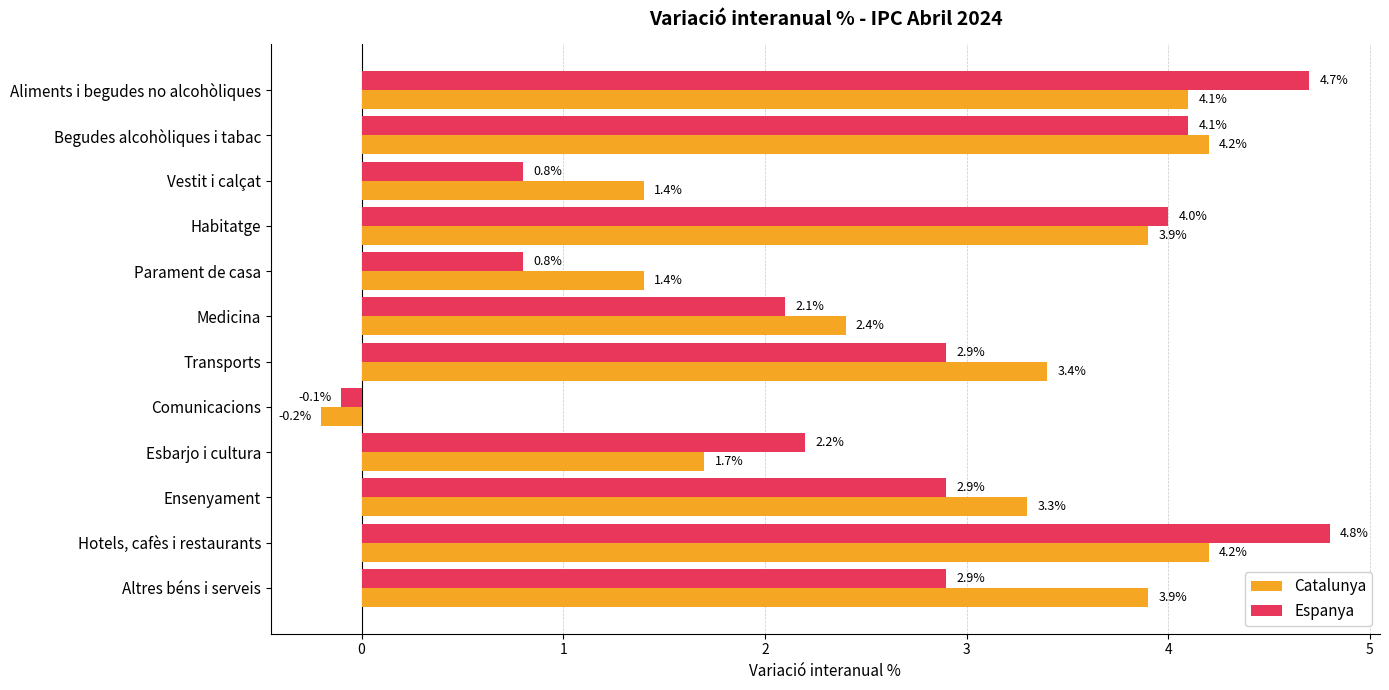

The Catalunya series shows 3.9 at Altres béns i serveis. True or false?

True